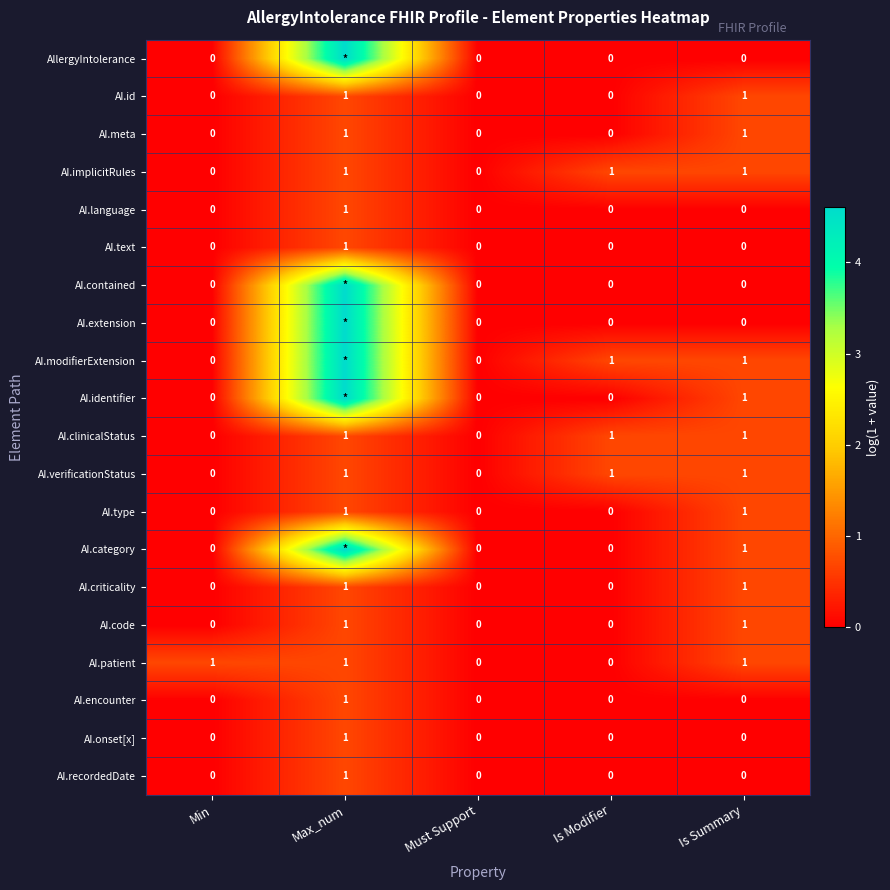

Is the value of AI.contained at Min greater than the value of AI.clinicalStatus at Max_num?

No